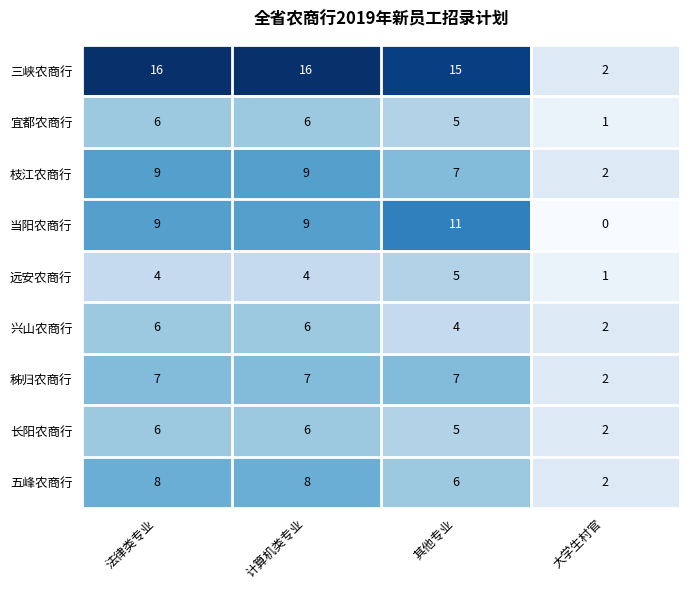

What is the total value across all series at 法律类专业?

71